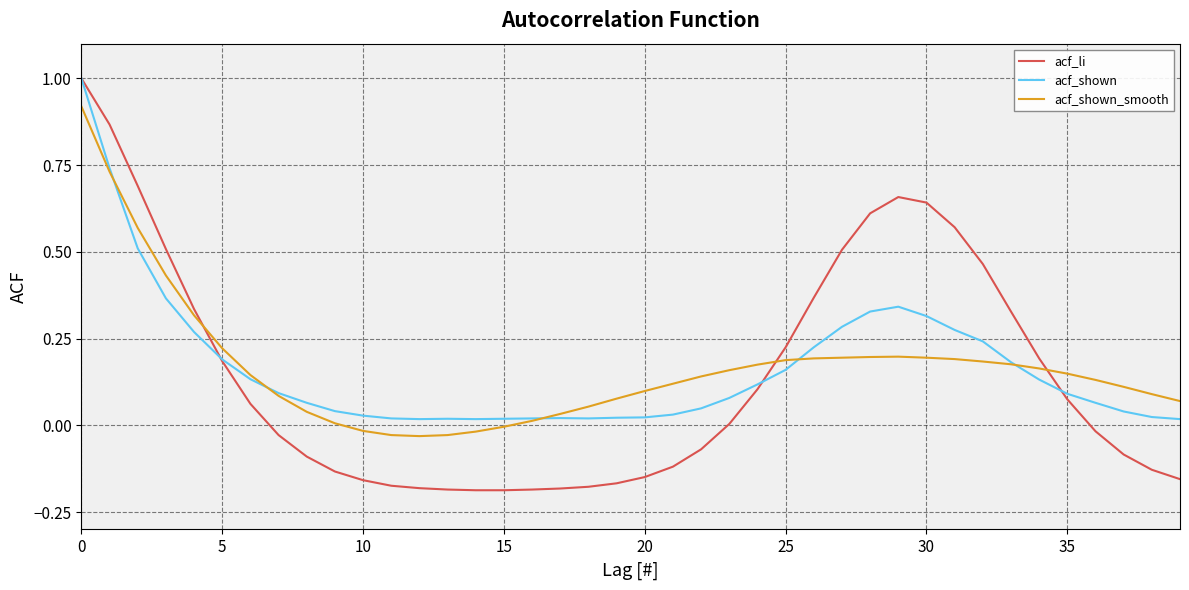

True or false: acf_li and acf_shown_smooth intersect in this chart.

True